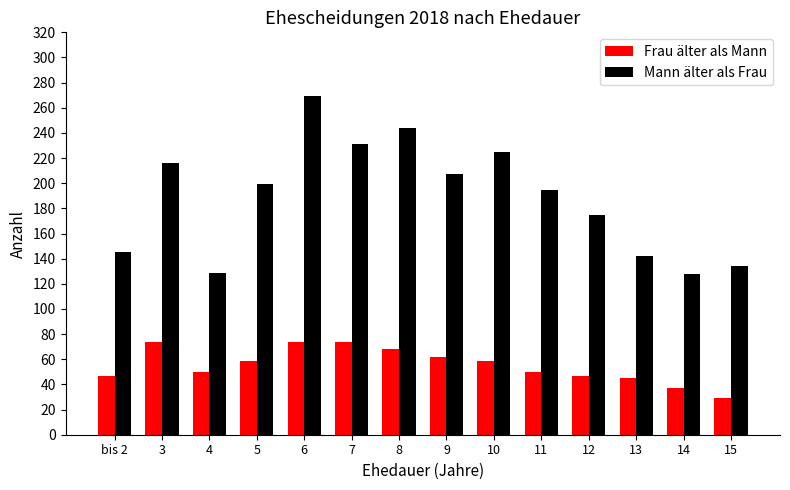

At how many categories does at least one series exceed 132?

12